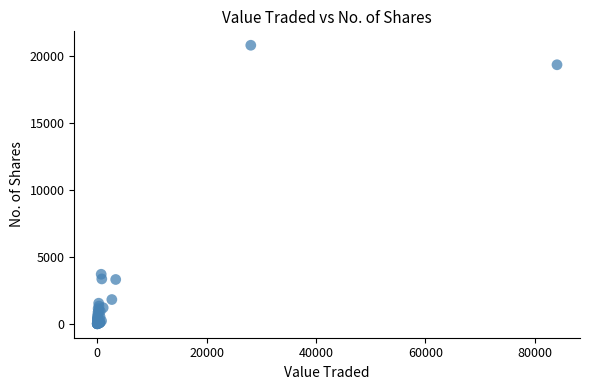

What Y value in the scatter plot is closest to 10417?

3706